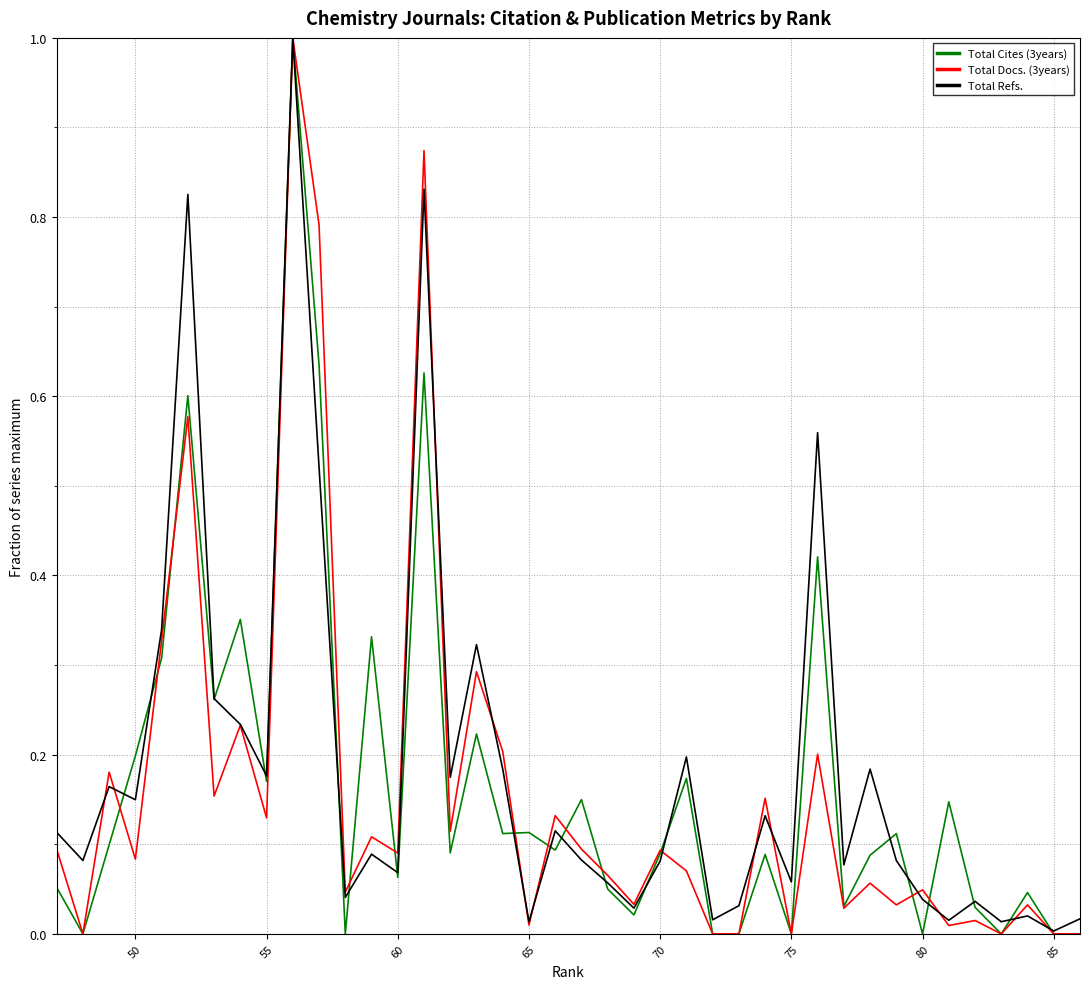

True or false: Total Refs. and Total Docs. (3years) intersect in this chart.

True